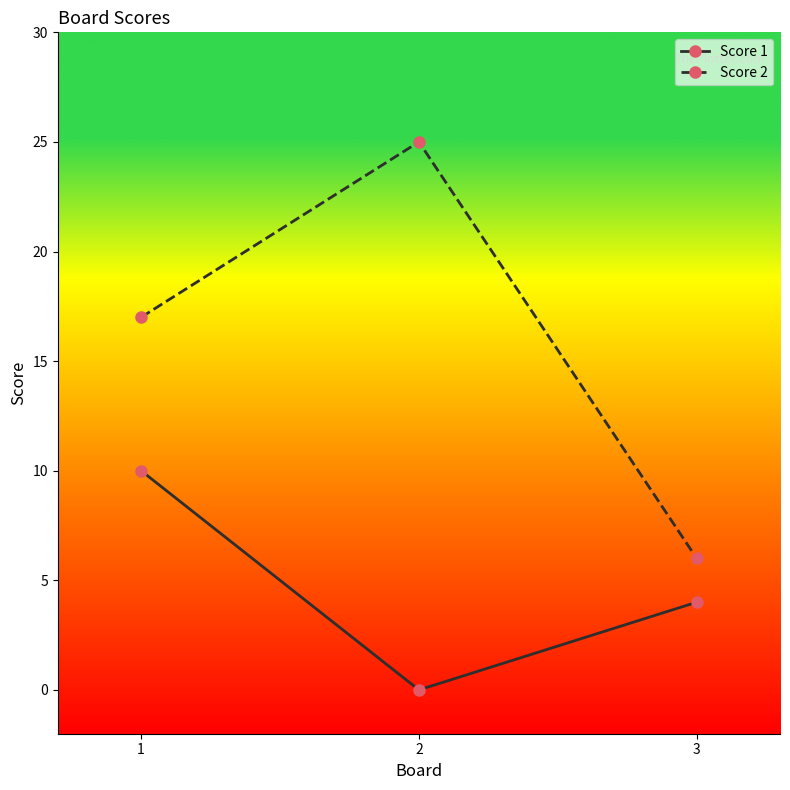

At which category is the sum across all series the highest?

1